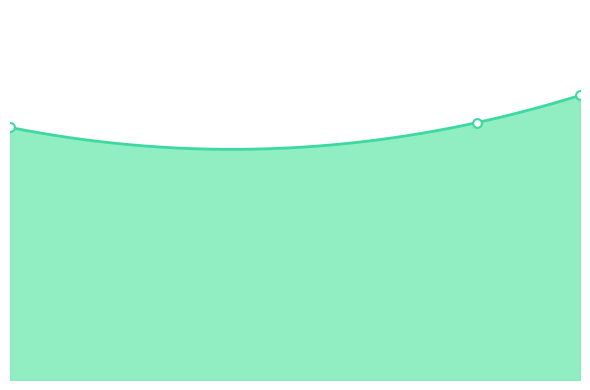

What is the ratio of the value at 95912.0 to the value at 67617.0?

1.1